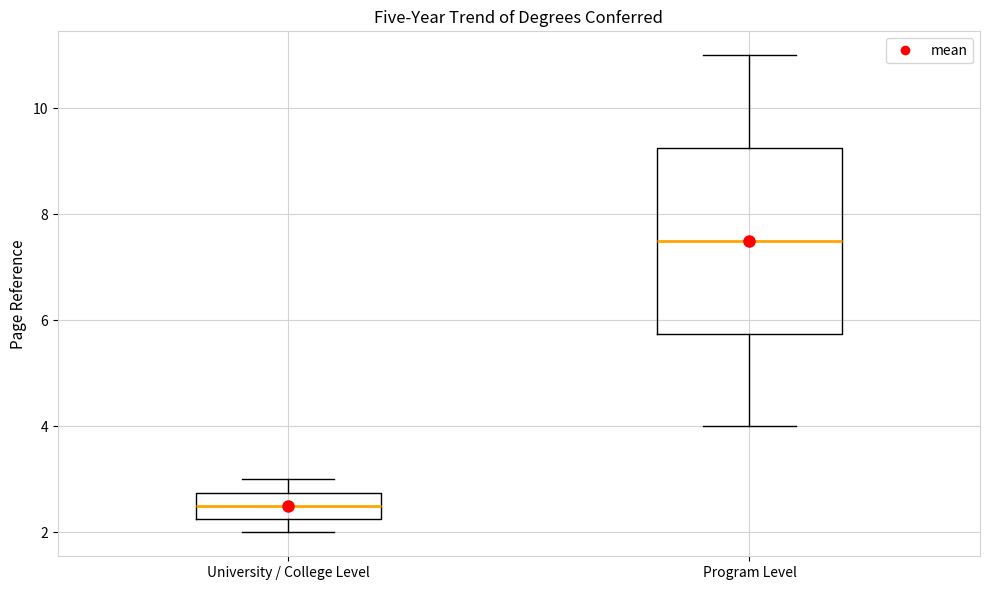

Which box has the lowest median line?

University / College Level